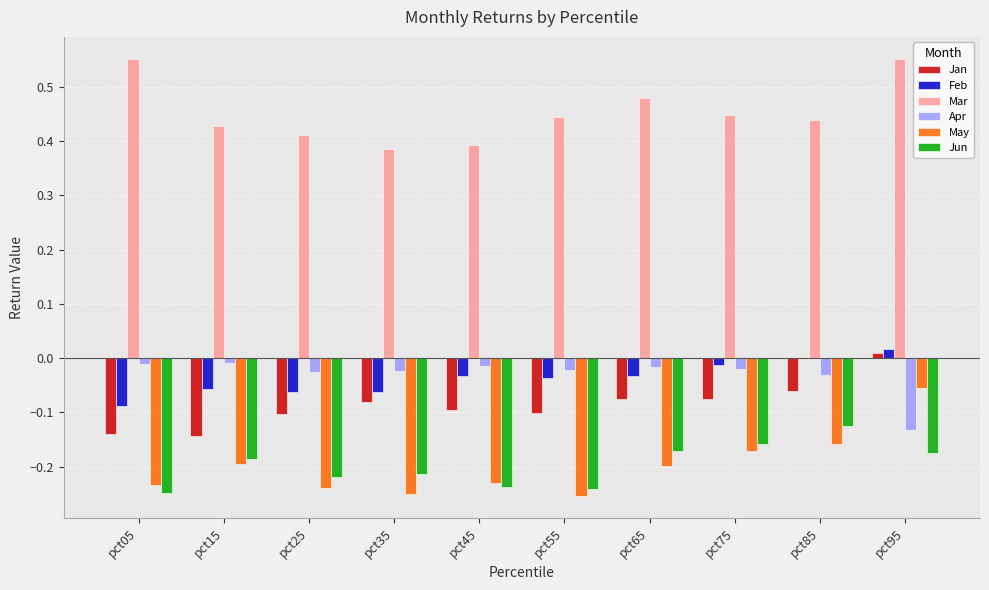

At which category is the sum across all series the highest?

pct95